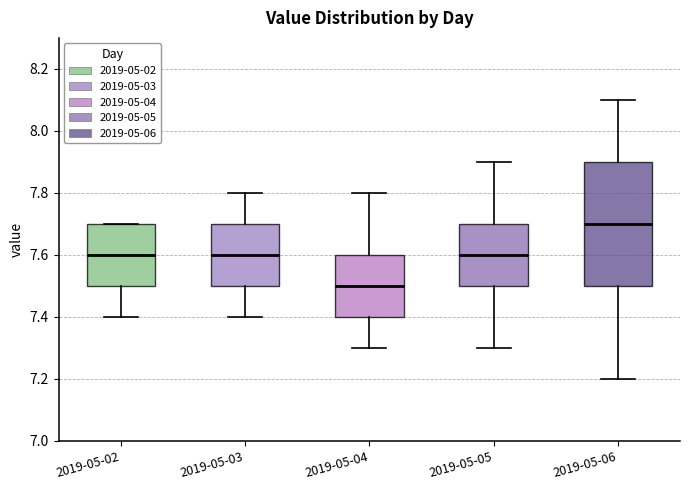

Reading left to right, read every box against the y-axis: the position of its median line, the range the box covers, and the ends of its whiskers. The values are not printed on the chart, so give them approximately, as read against the axis.

2019-05-02: median 7.6, box 7.5 to 7.7, whiskers 7.4 to 7.7
2019-05-03: median 7.6, box 7.5 to 7.7, whiskers 7.4 to 7.8
2019-05-04: median 7.5, box 7.4 to 7.6, whiskers 7.3 to 7.8
2019-05-05: median 7.6, box 7.5 to 7.7, whiskers 7.3 to 7.9
2019-05-06: median 7.7, box 7.5 to 7.9, whiskers 7.2 to 8.1